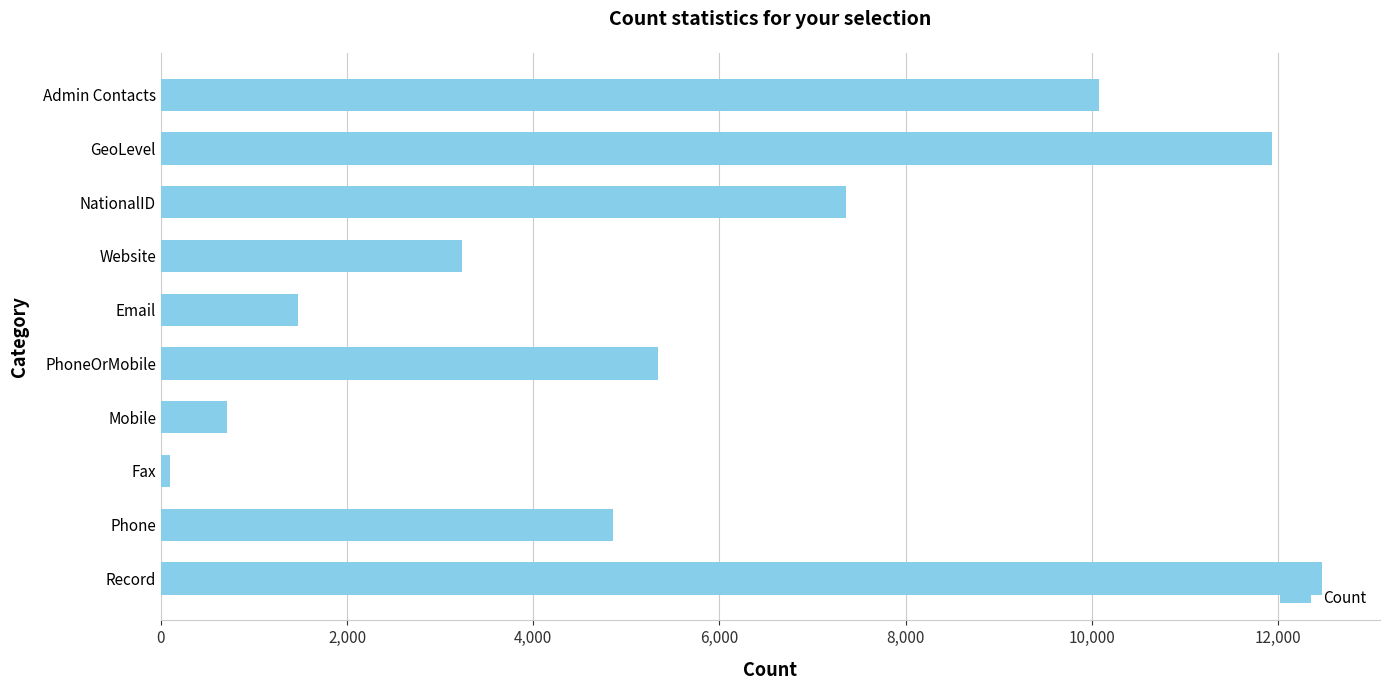

What is the greatest value displayed?

12472